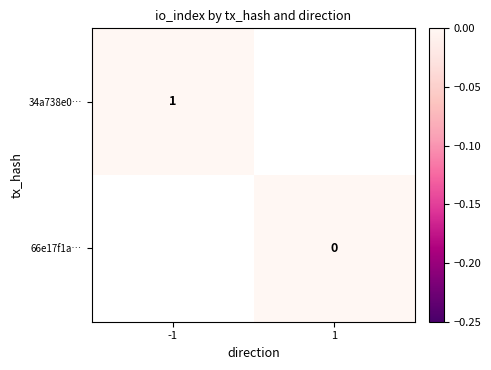

Rank the series by their average value, from highest to lowest.

34a738e0…, 66e17f1a…